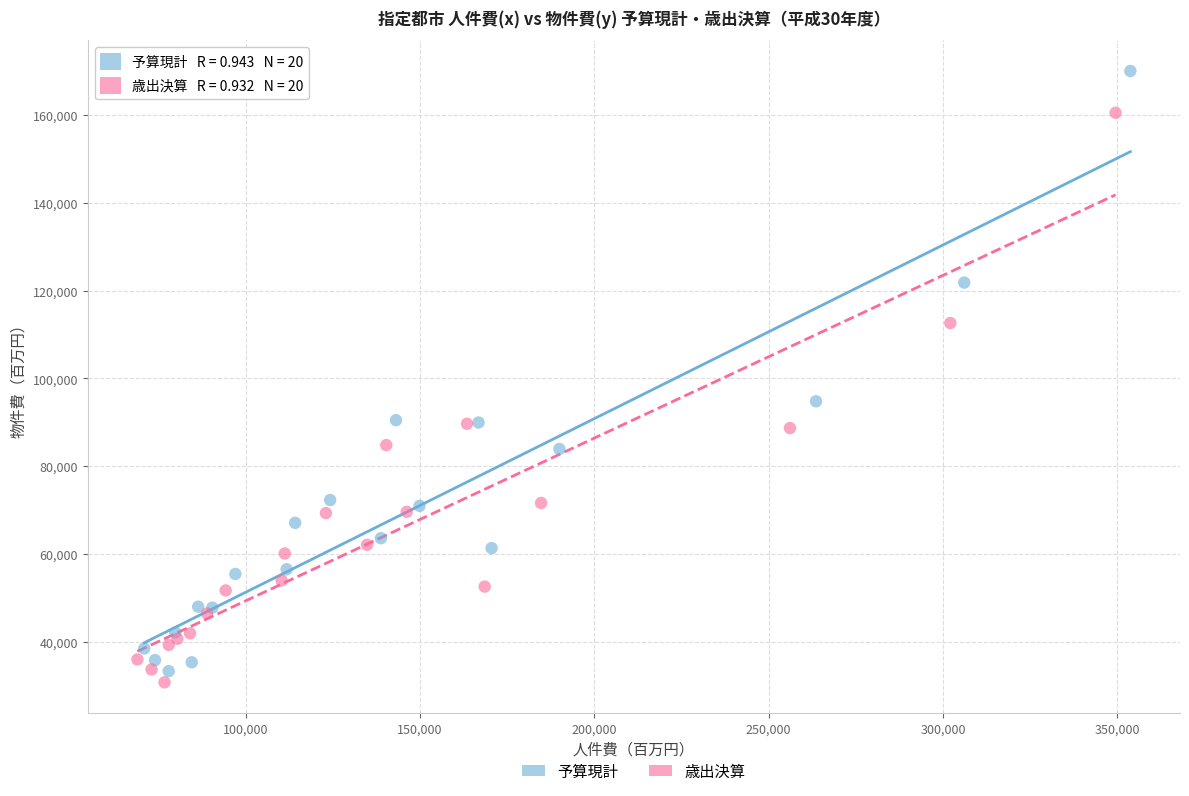

What are all the series names shown in the legend?

予算現計, 歳出決算